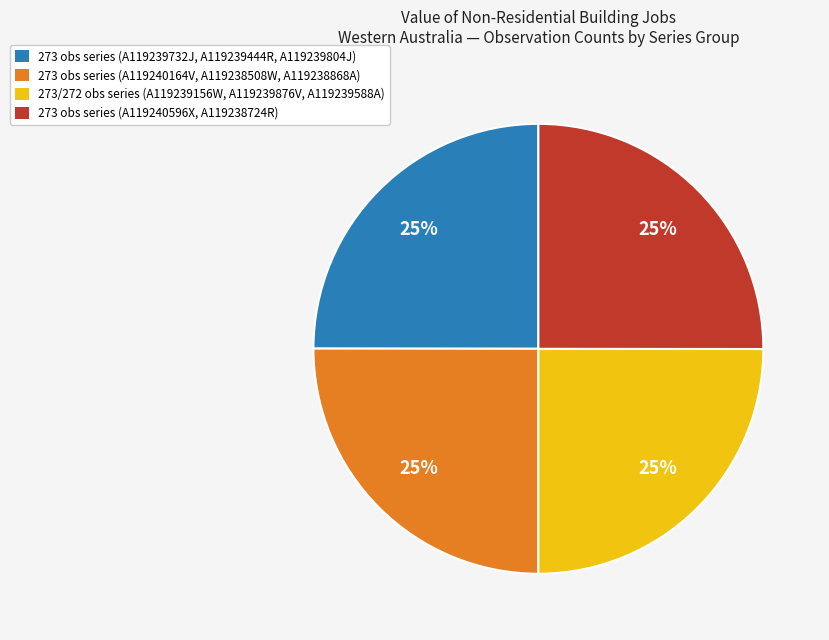

To the nearest percent, what is the combined percentage of 273 obs series (A119240596X, A119238724R) and 273 obs series (A119240164V, A119238508W, A119238868A)?

50%